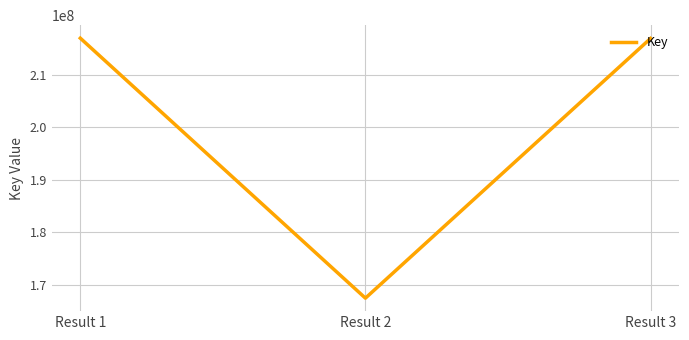

What is the minimum value shown in the chart?

167490052